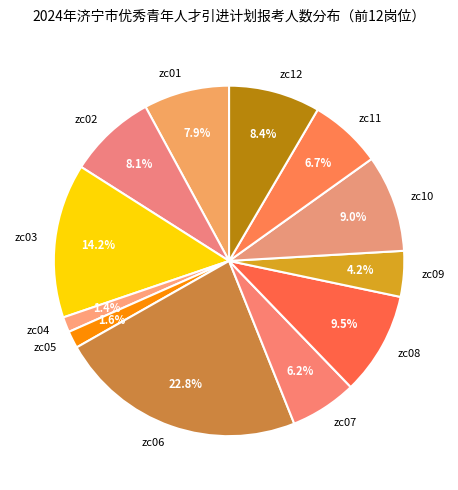

The zc02 slice represents 8% of the pie. True or false?

True